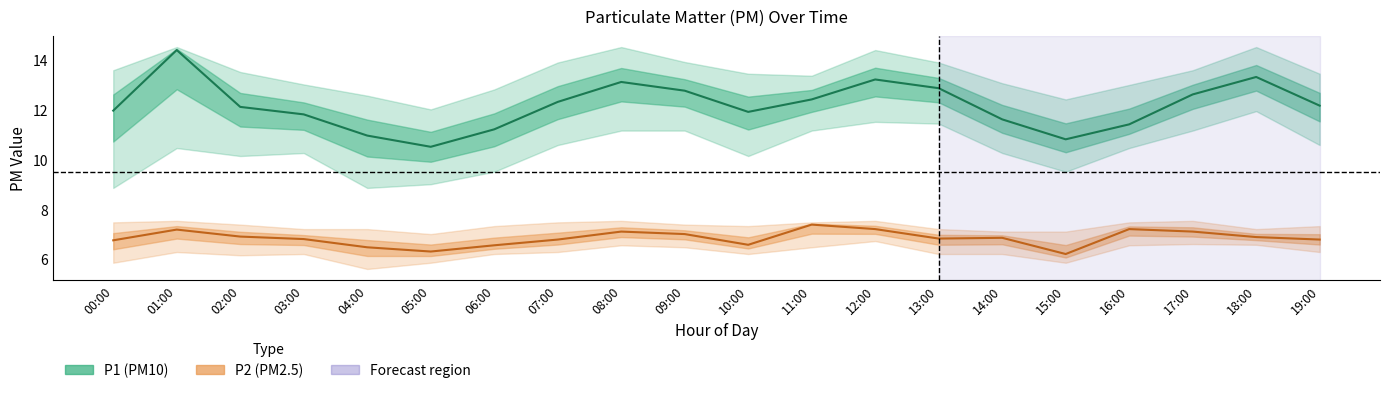

Between 01:00 and 13:00, which is larger?

01:00